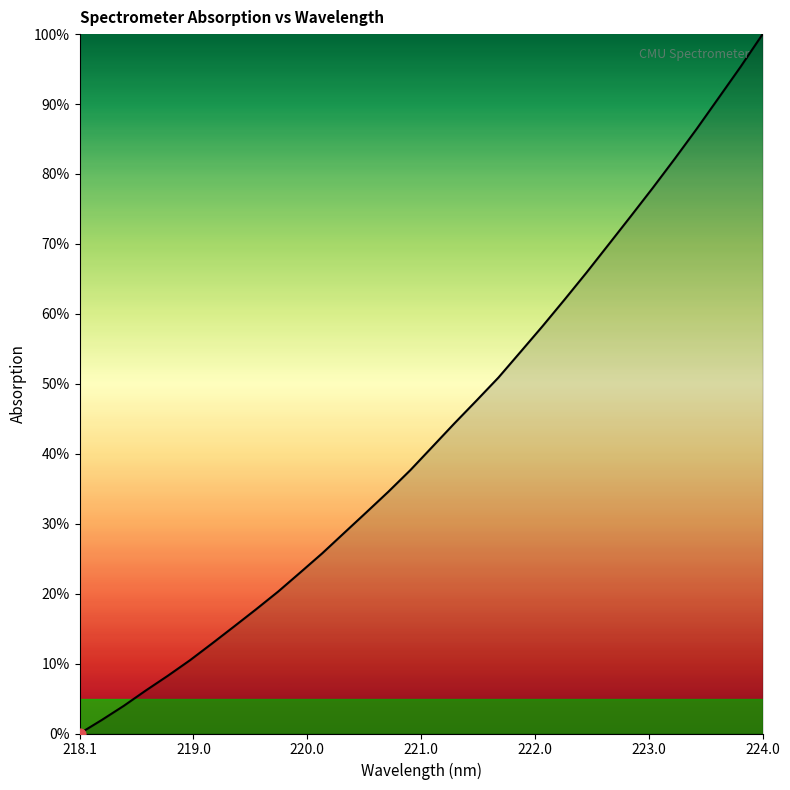

What is the difference between the maximum and minimum values?

100.0